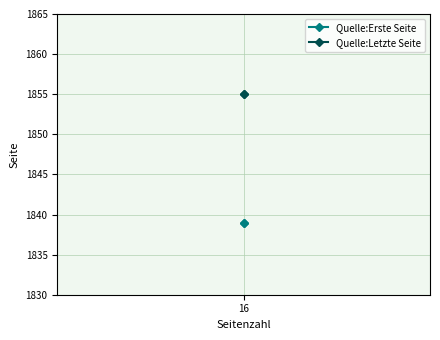

Which series has the largest total across all categories?

Quelle:Letzte Seite